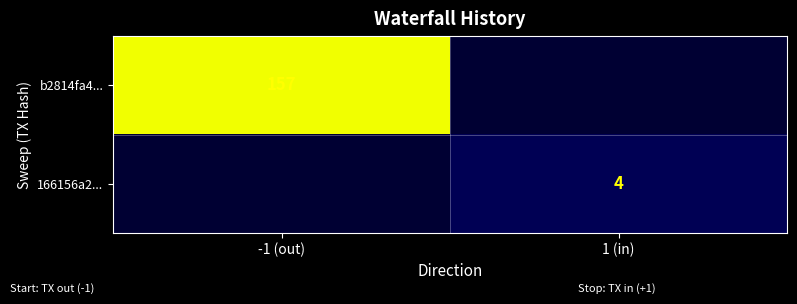

True or false: b2814fa4... has a value of 49 at -1 (out).

False